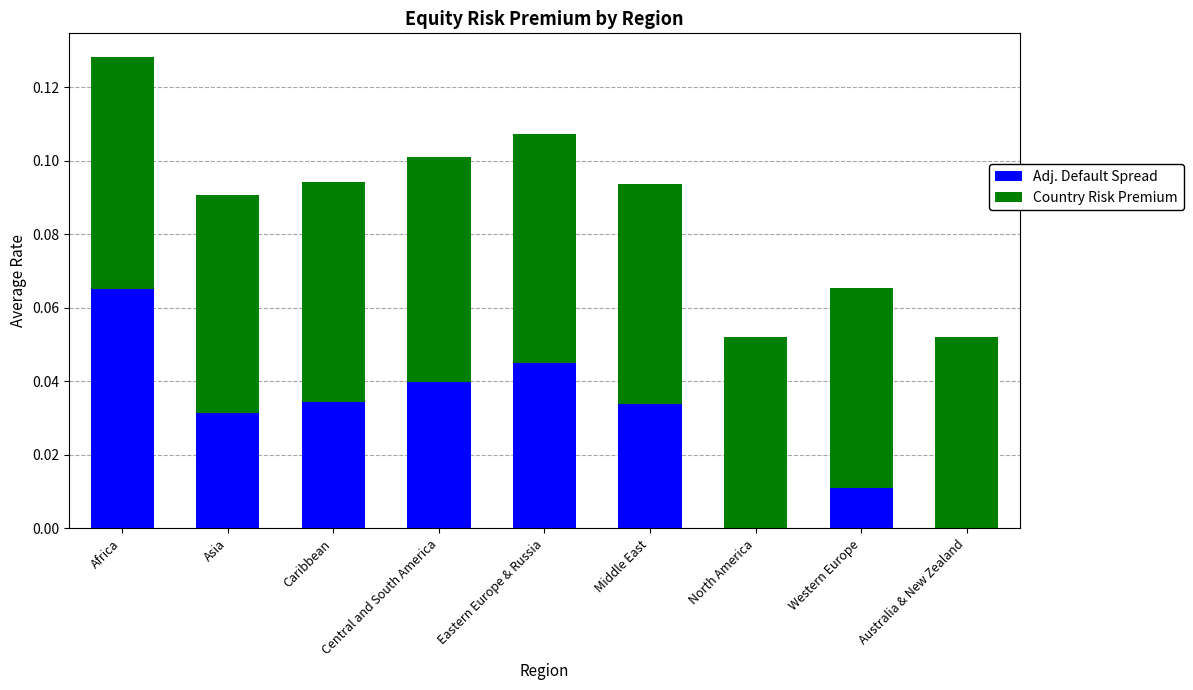

Is it true that Adj. Default Spread equals 0.0 at Central and South America?

True